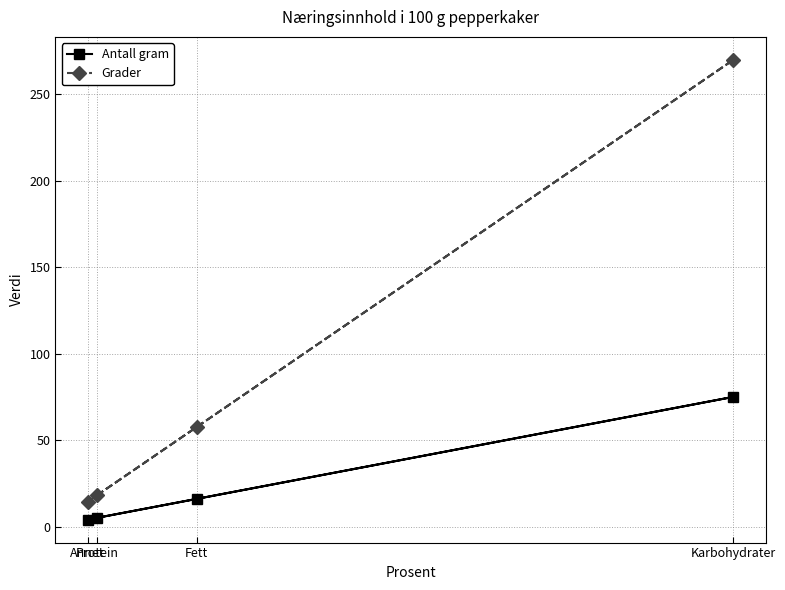

What is the difference between the maximum and minimum values in the Antall gram series?

71.0